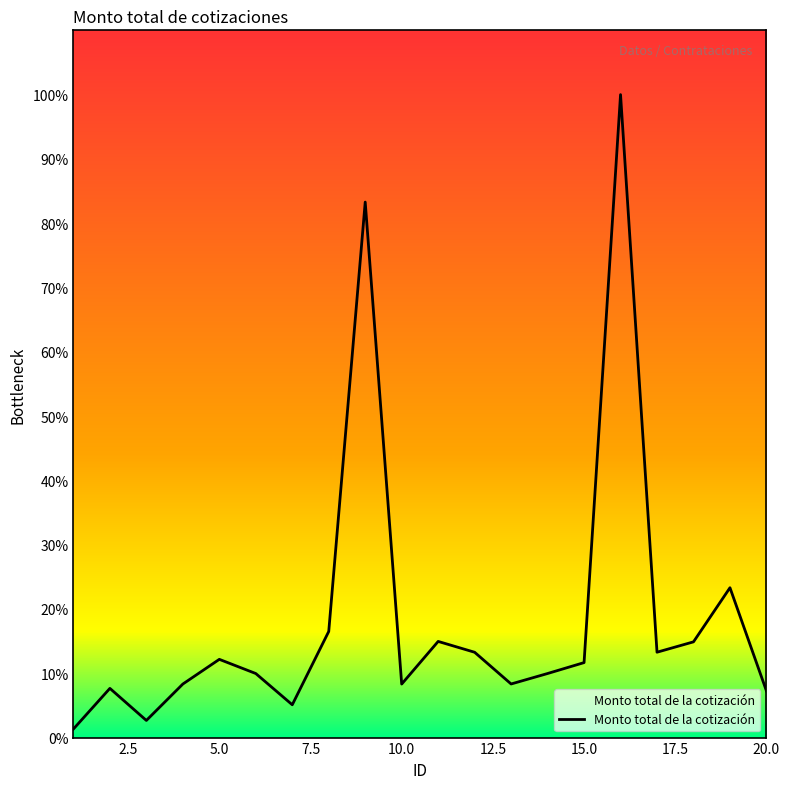

Does the chart display data point markers on the line(s)?

No